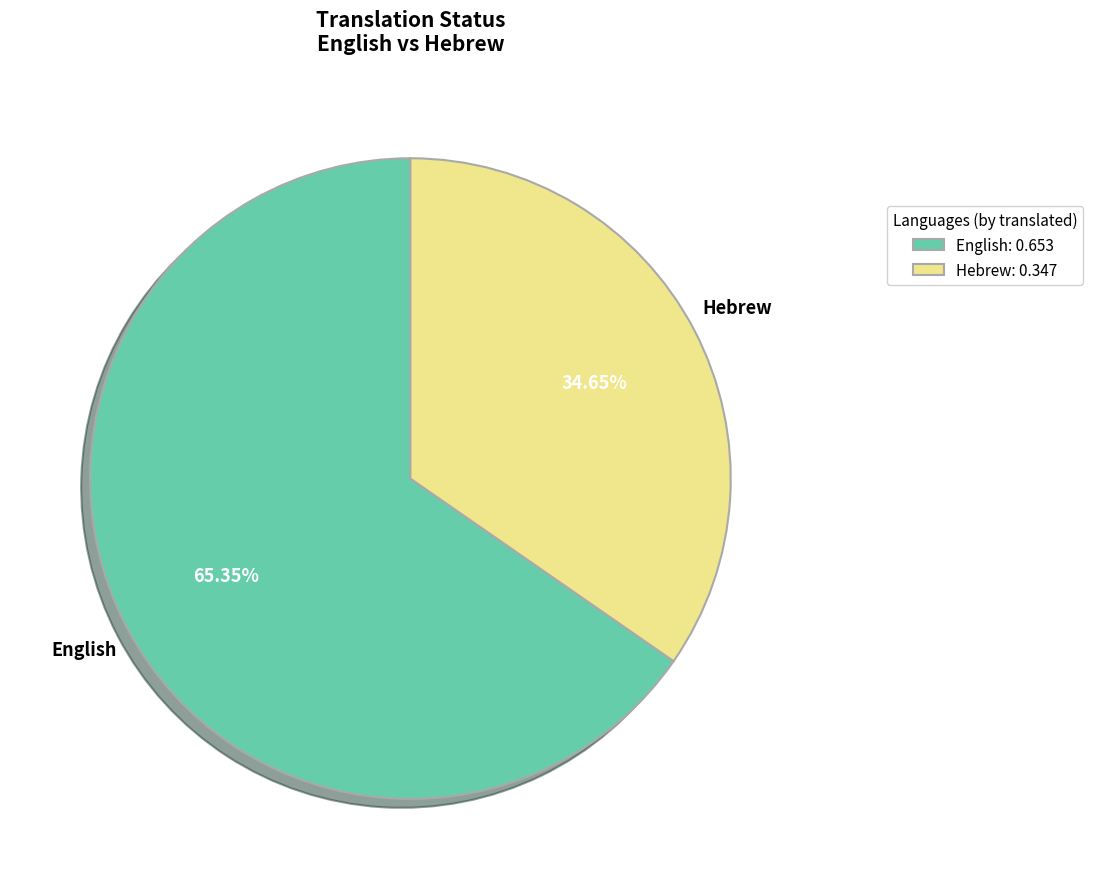

Between English and Hebrew, which is larger?

English